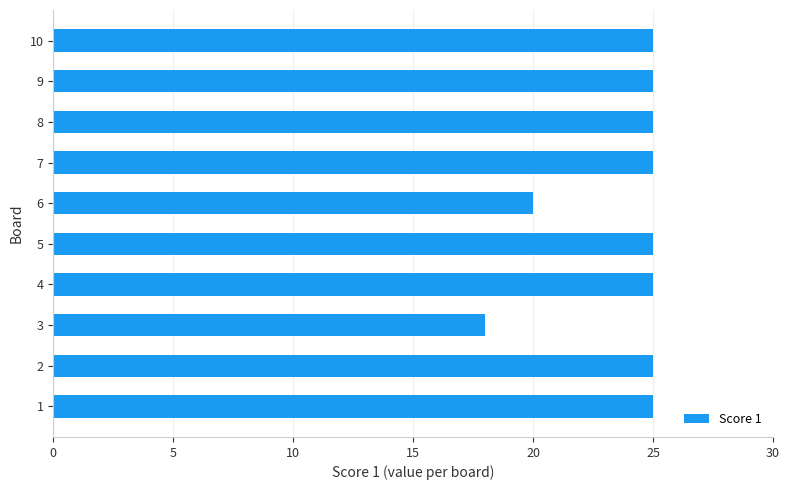

What is the sum of all values?

238